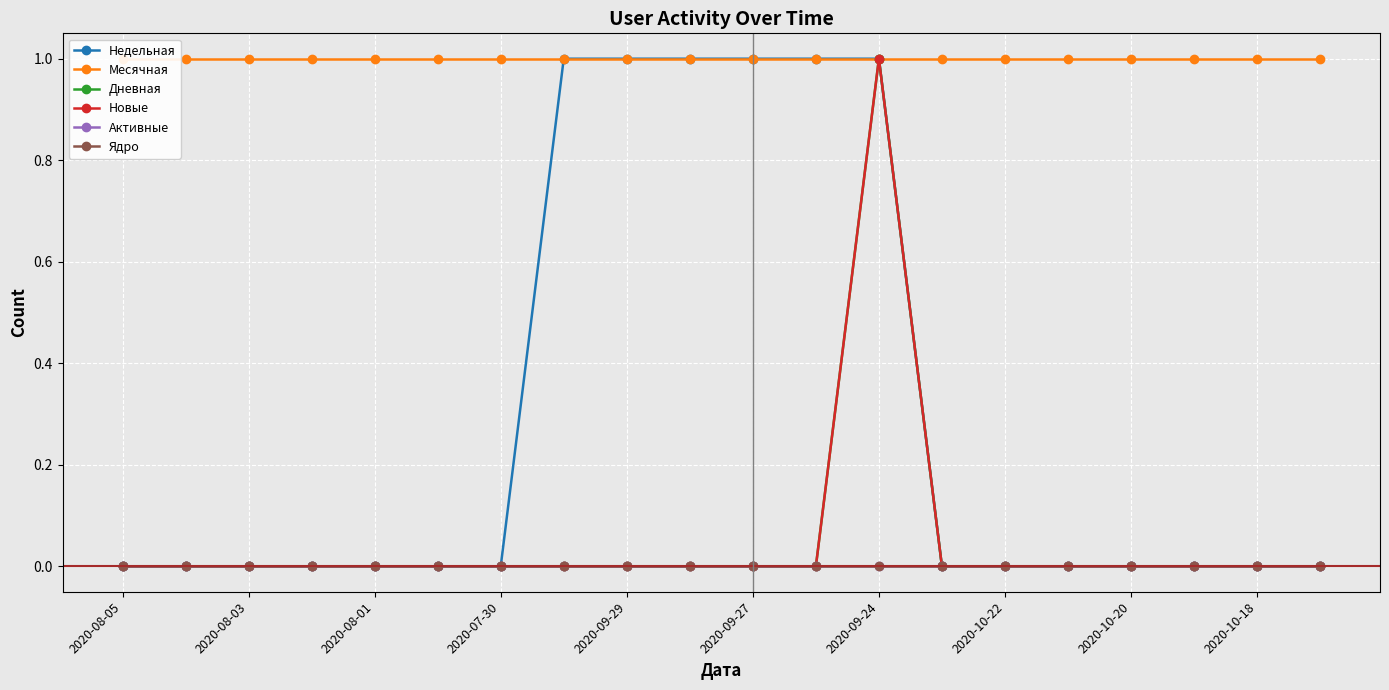

Reading left to right, extract all data points from this chart.

Недельная: 0	0	0	0	0	0	0	1	1	1	1	1	1	0	0	0	0	0	0	0
Месячная: 1	1	1	1	1	1	1	1	1	1	1	1	1	1	1	1	1	1	1	1
Дневная: 0	0	0	0	0	0	0	0	0	0	0	0	1	0	0	0	0	0	0	0
Новые: 0	0	0	0	0	0	0	0	0	0	0	0	1	0	0	0	0	0	0	0
Активные: 0	0	0	0	0	0	0	0	0	0	0	0	0	0	0	0	0	0	0	0
Ядро: 0	0	0	0	0	0	0	0	0	0	0	0	0	0	0	0	0	0	0	0